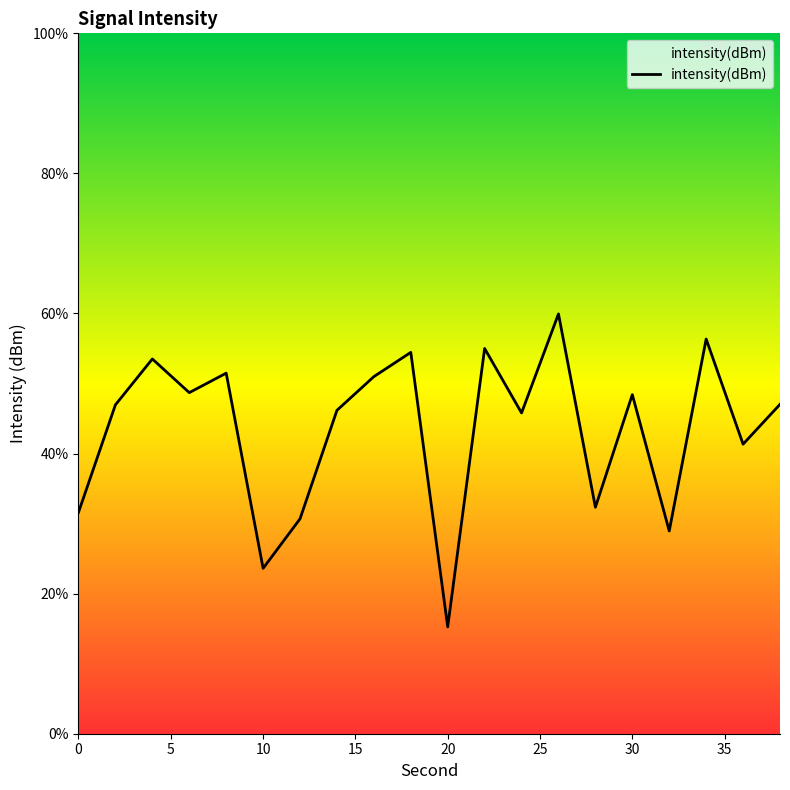

How many points are higher than both their immediate neighbors (excluding endpoints)?

7